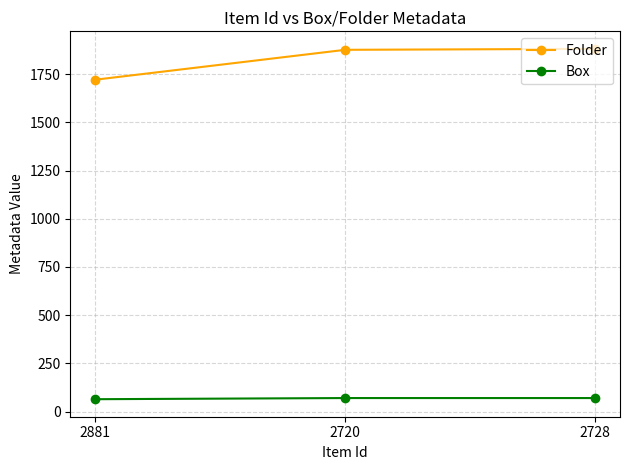

Is it true that Folder equals 1876 at 2720?

True